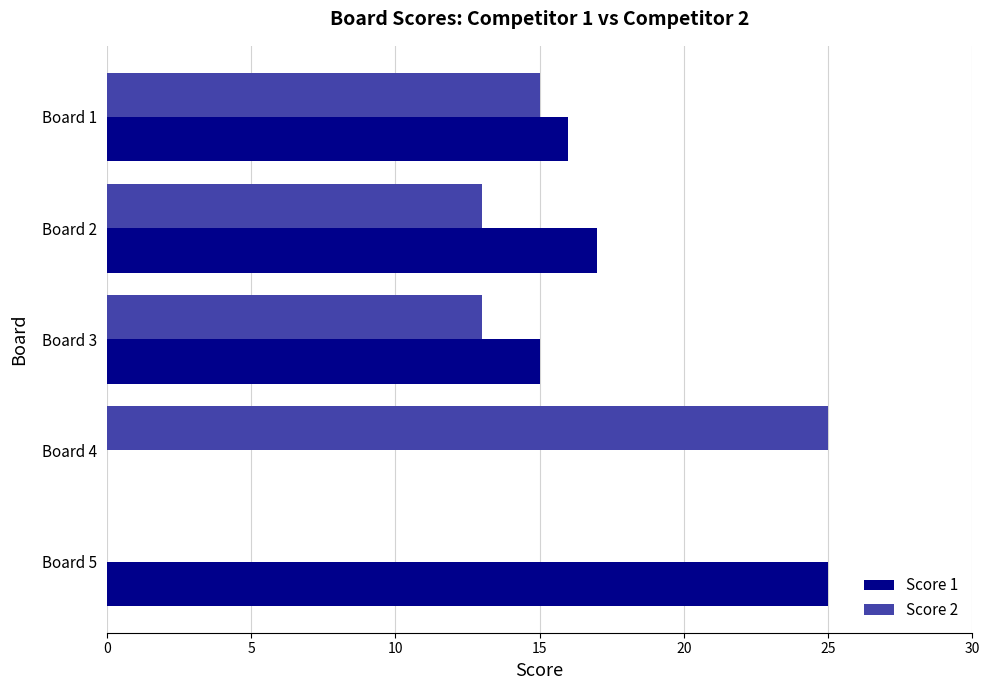

Which series changed the most between Board 1 and Board 4?

Score 1